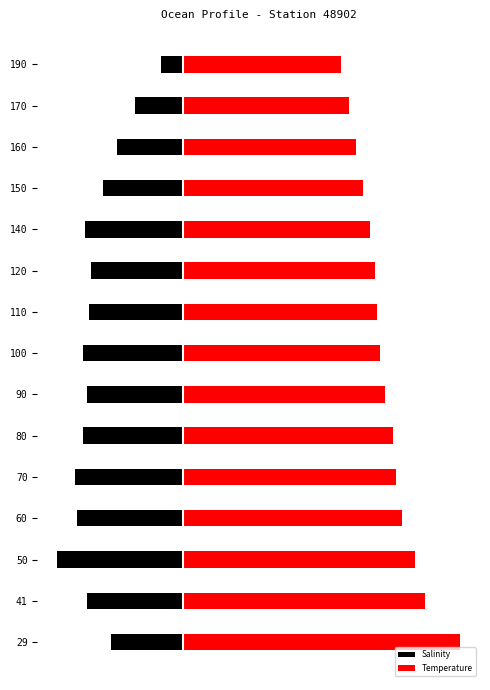

How many series are shown in this chart?

2